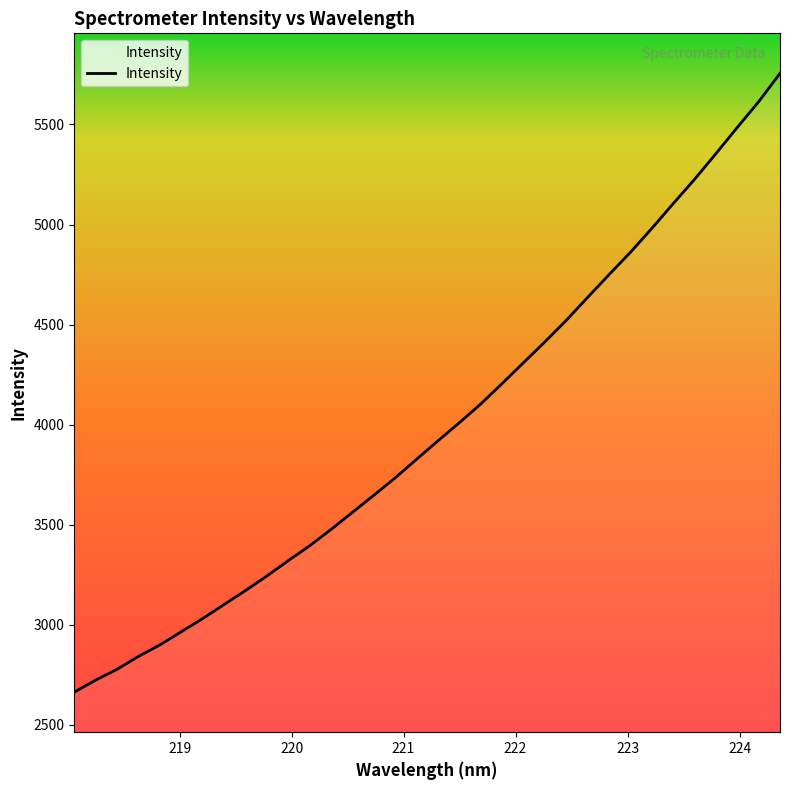

What is the minimum value shown in the chart?

2664.0